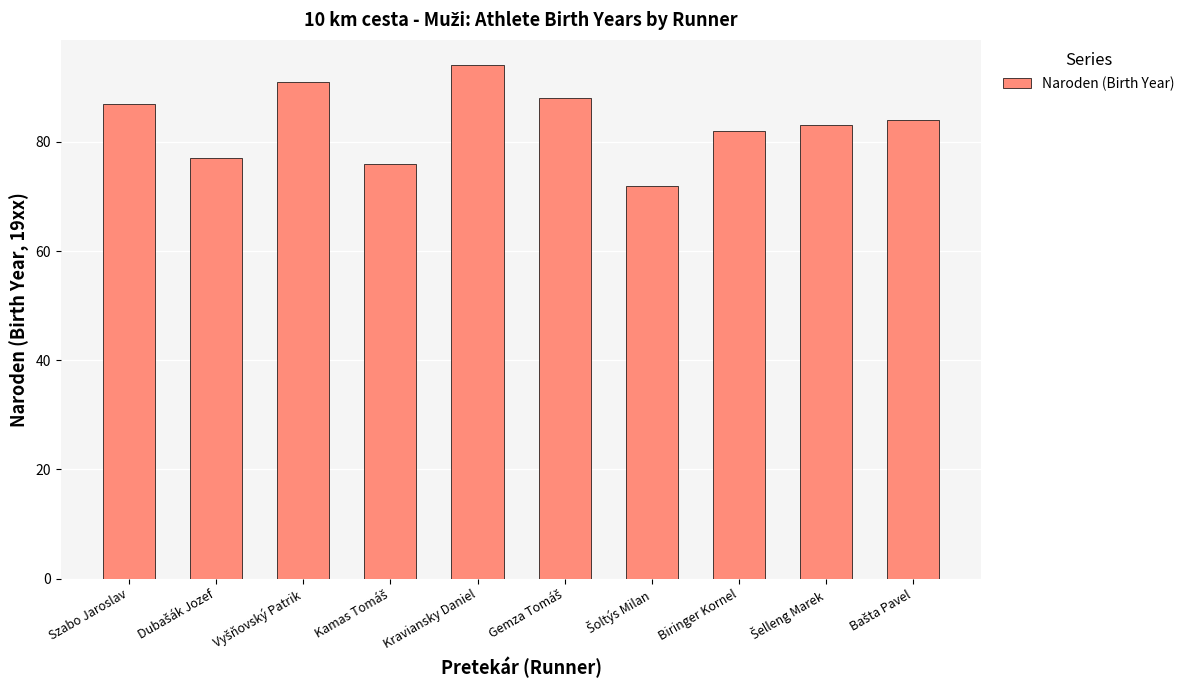

What is the label of the 5th bar from the left?

Kraviansky Daniel